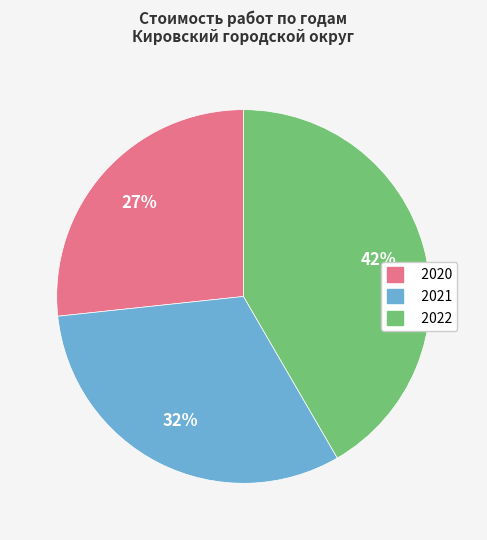

Is there any slice that represents more than half of the pie?

No